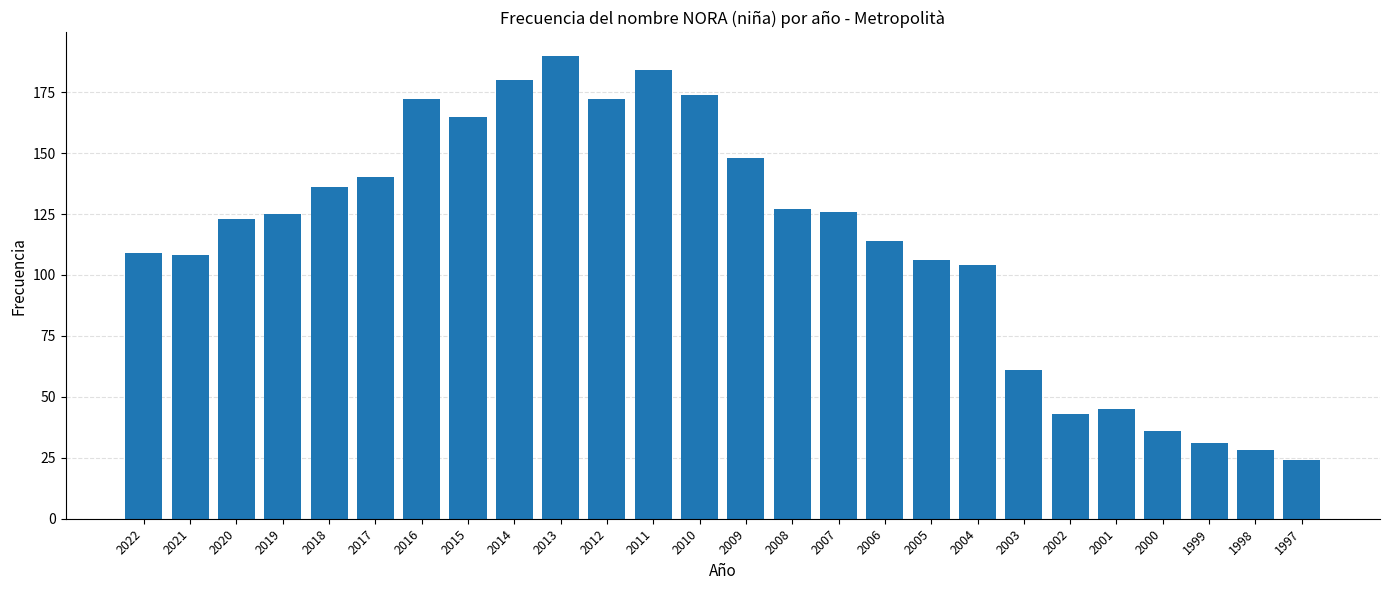

Between 2003 and 2018, which is larger?

2018